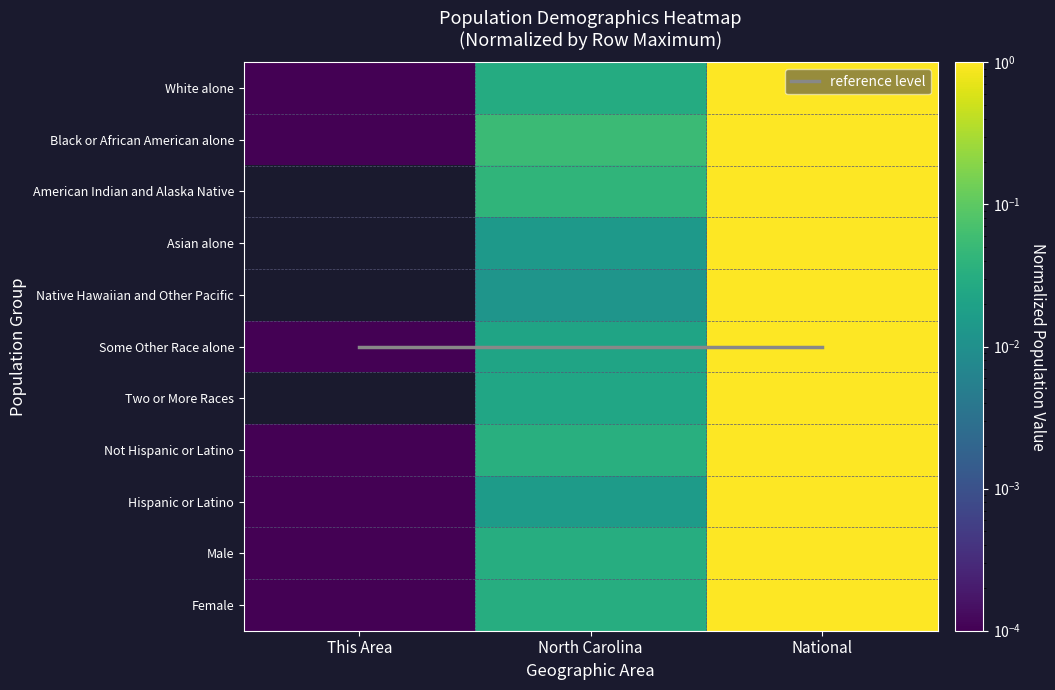

At which category is the sum across all series the highest?

National